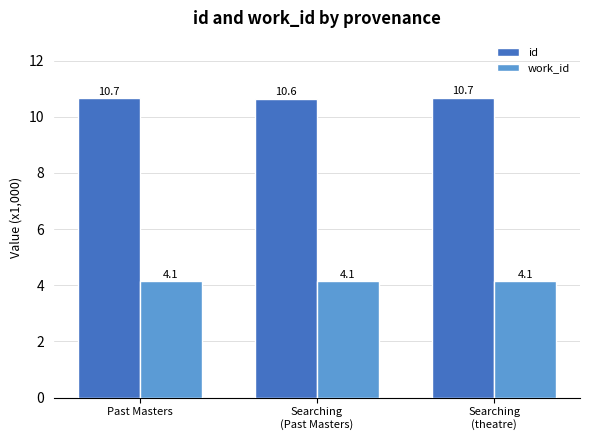

Is the value of id at Past Masters greater than the value of work_id at Searching
(theatre)?

Yes